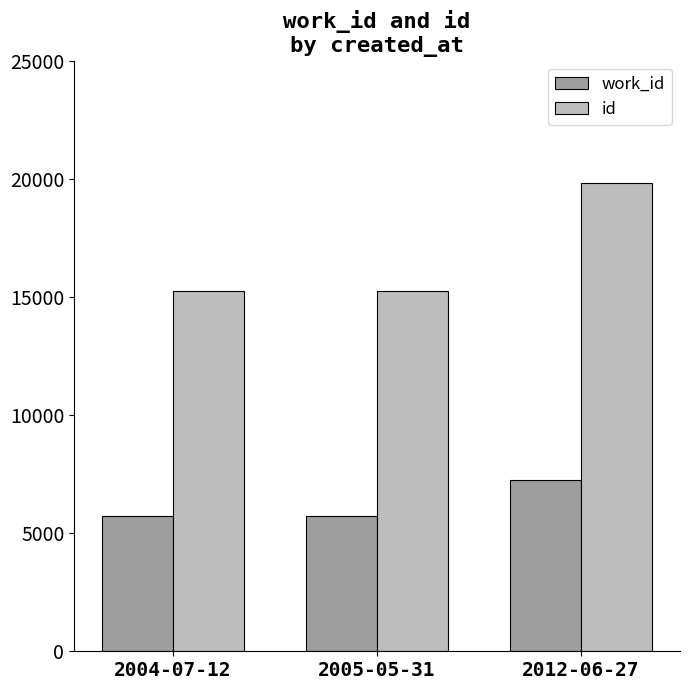

True or false: work_id has a value of 3283 at 2012-06-27.

False